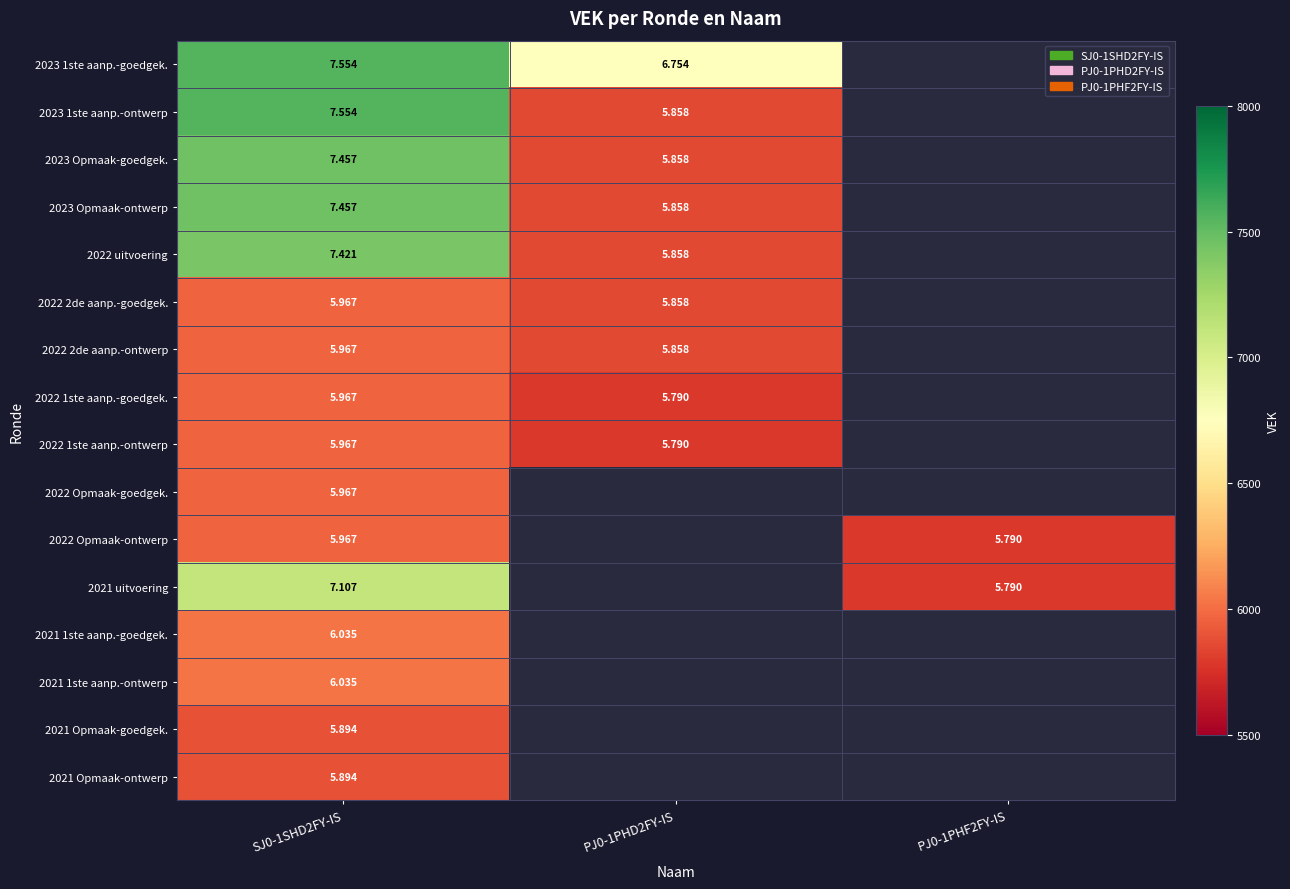

How many series are shown in this chart?

16